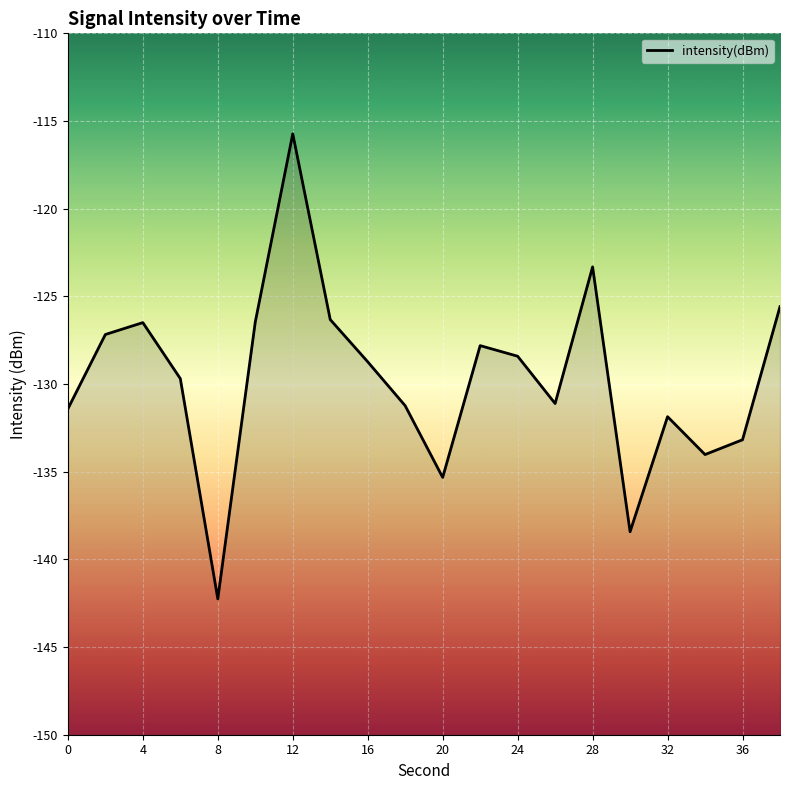

Which label corresponds to the largest value in the chart?

12